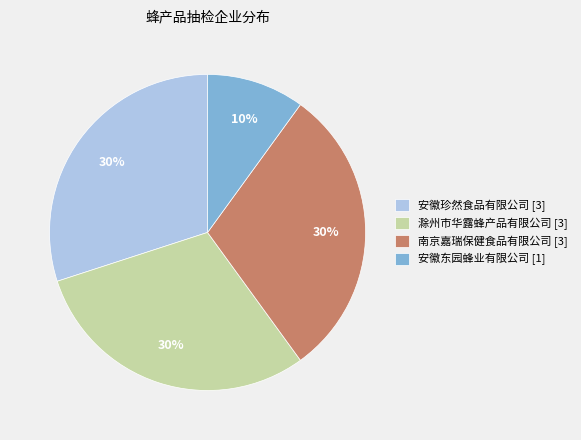

Which slice is the smallest?

安徽东园蜂业有限公司 [1]